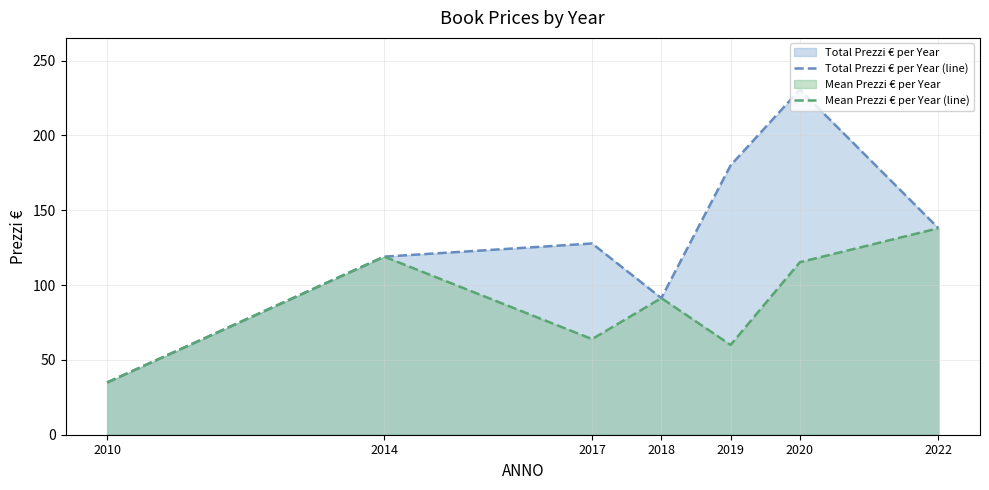

What is the sum of the Total Prezzi € per Year (line) values at 2019 and 2010?

214.9